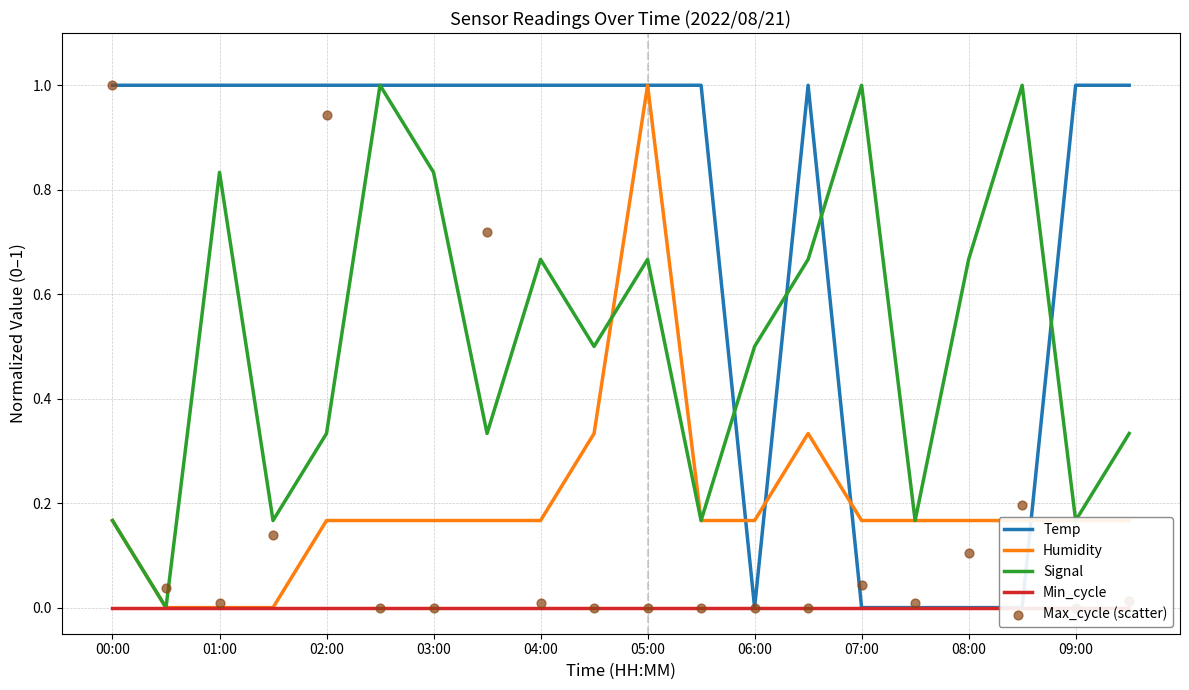

Which series has the largest total across all categories?

Temp